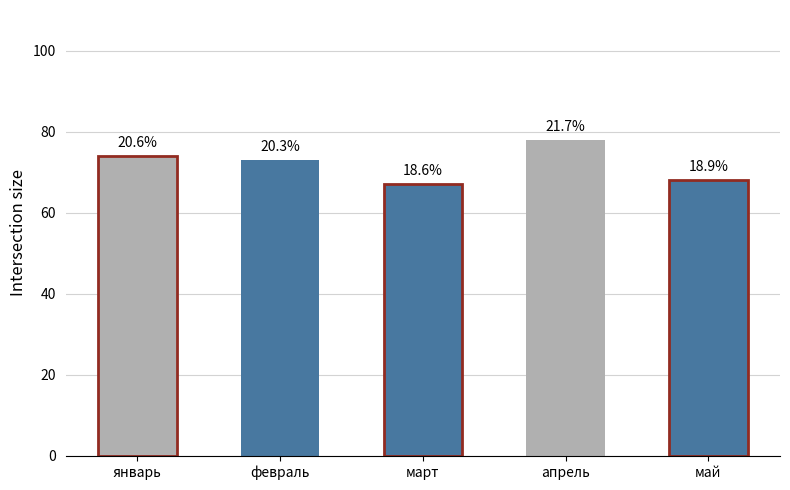

Are the bars horizontal?

No